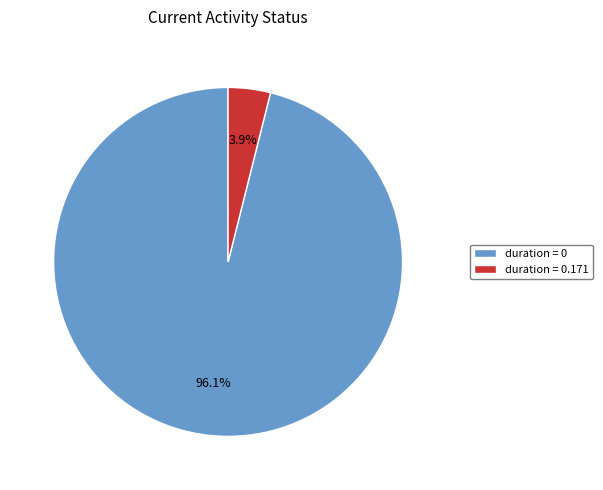

To the nearest percent, what is the difference between the largest and smallest slice percentages?

92%